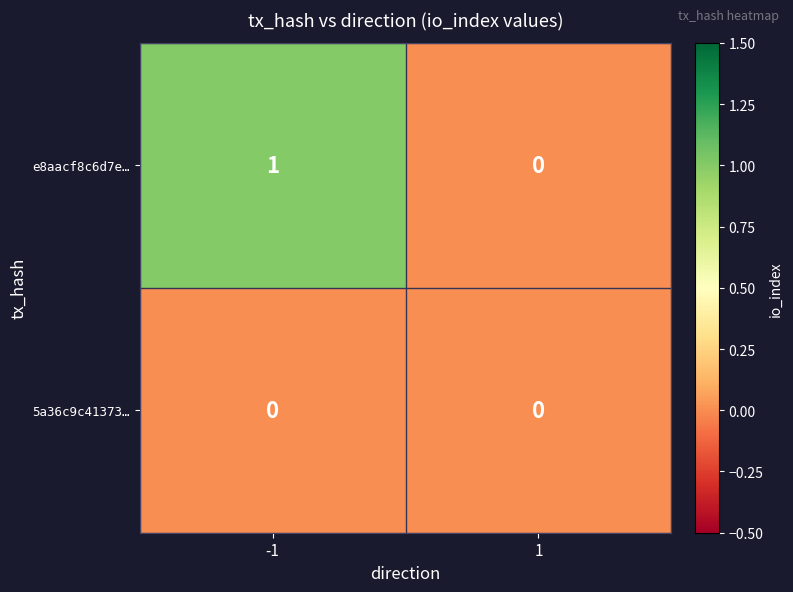

How many distinct data groups are displayed?

2